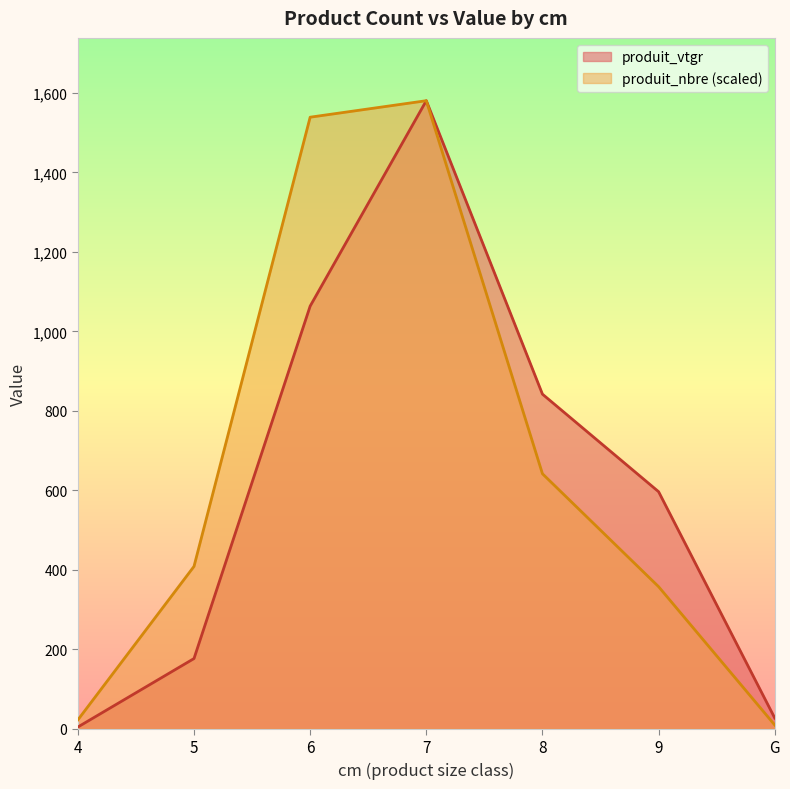

List the labels in order of produit_nbre value, largest first.

7, 6, 8, 5, 9, 4, G